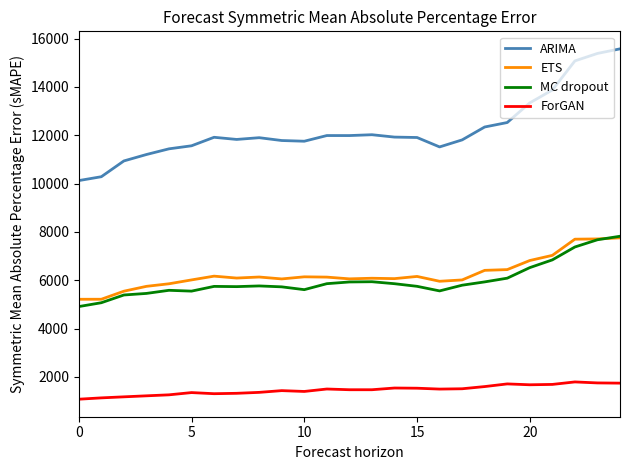

Which series has the widest spread of values?

ARIMA